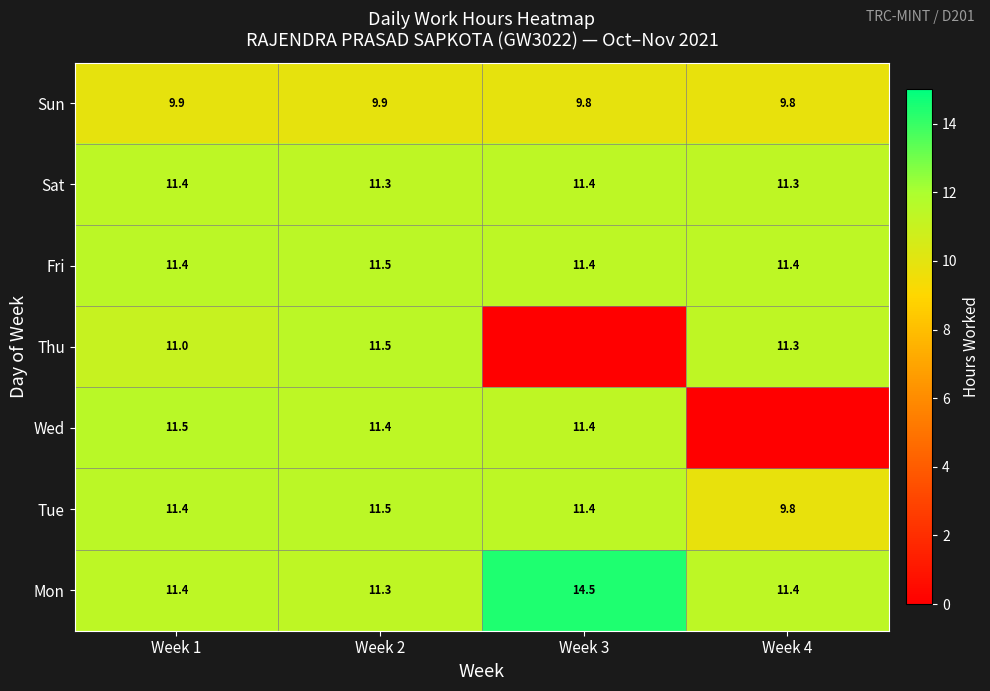

What is the approximate value of Mon at Week 1?

11.4